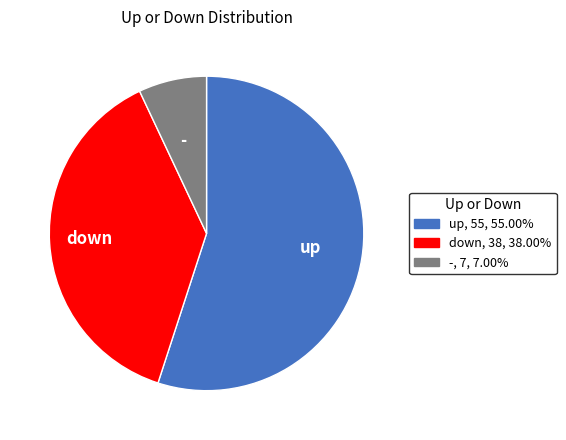

Does - represent more than half of the total?

No